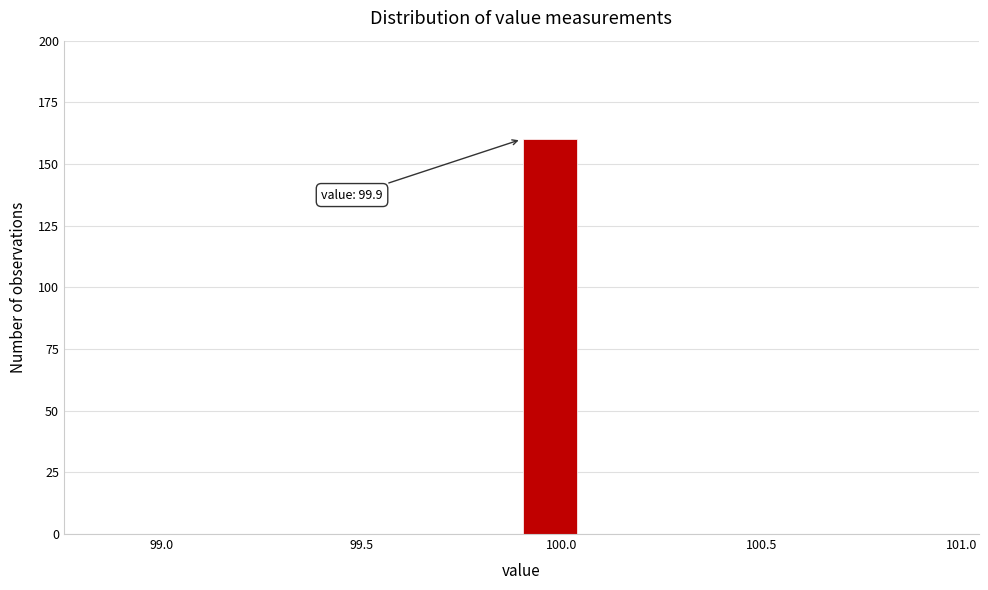

Around what value on the x-axis is the tallest bar? Give the approximate position of its centre, as read against the axis.

99.95